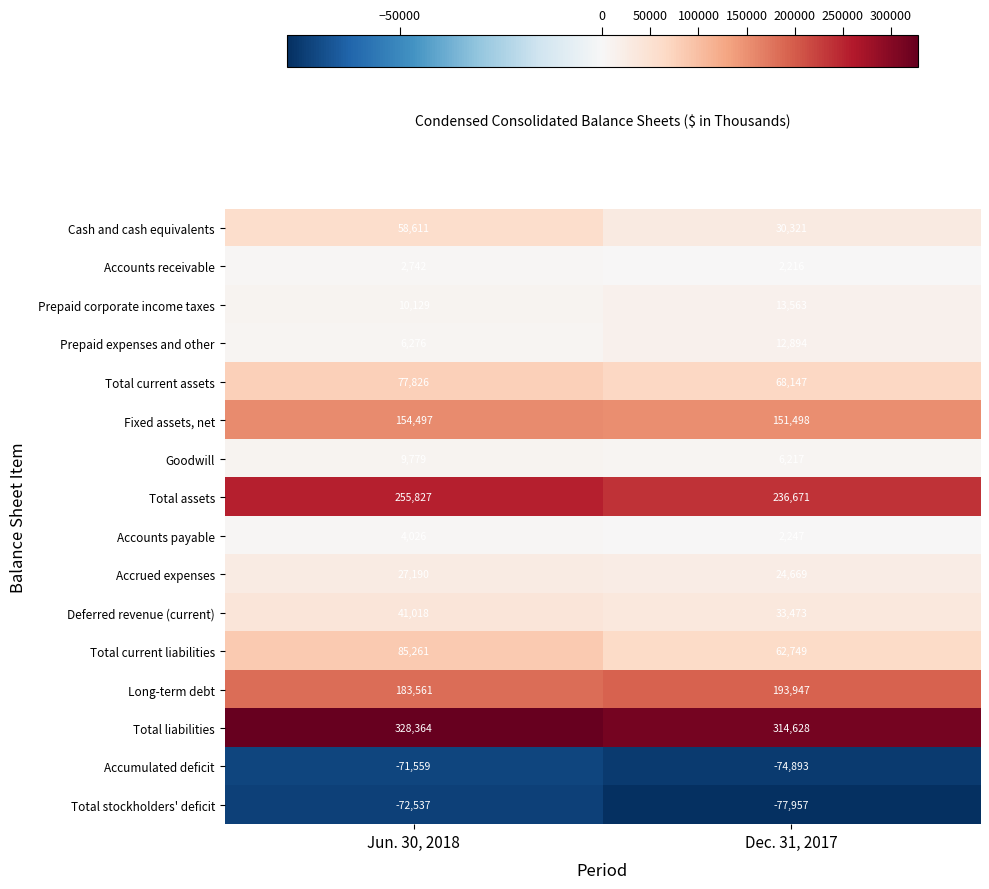

At Dec. 31, 2017, list the series in order from largest to smallest.

Total liabilities, Total assets, Long-term debt, Fixed assets, net, Total current assets, Total current liabilities, Deferred revenue (current), Cash and cash equivalents, Accrued expenses, Prepaid corporate income taxes, Prepaid expenses and other, Goodwill, Accounts payable, Accounts receivable, Accumulated deficit, Total stockholders' deficit